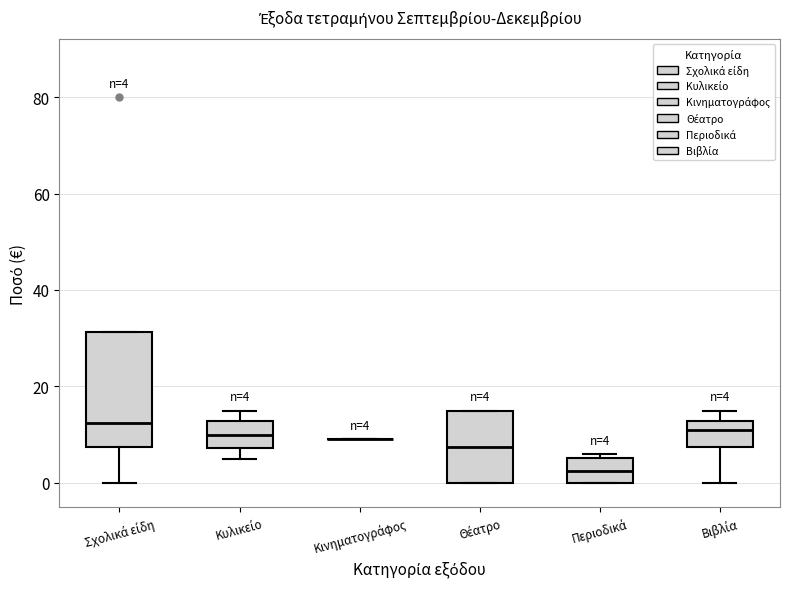

Comparing the boxes themselves (not the whiskers), which one is the tallest?

Σχολικά είδη